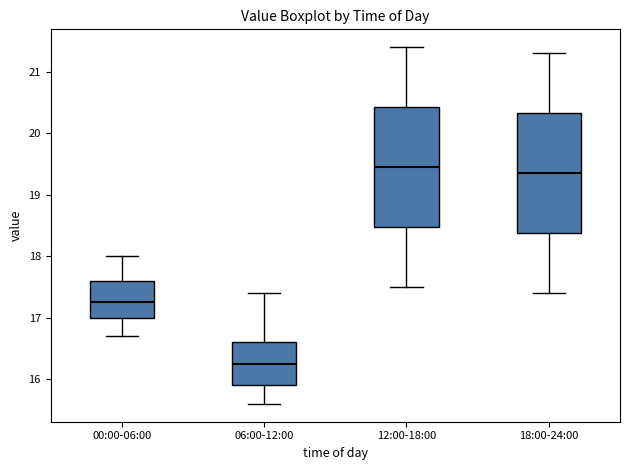

Reading left to right, read every box against the y-axis: the position of its median line, the range the box covers, and the ends of its whiskers. The values are not printed on the chart, so give them approximately, as read against the axis.

00:00-06:00: median 17.3, box 17.0 to 17.6, whiskers 16.7 to 18.0
06:00-12:00: median 16.3, box 15.9 to 16.6, whiskers 15.6 to 17.4
12:00-18:00: median 19.5, box 18.5 to 20.4, whiskers 17.5 to 21.4
18:00-24:00: median 19.4, box 18.4 to 20.3, whiskers 17.4 to 21.3